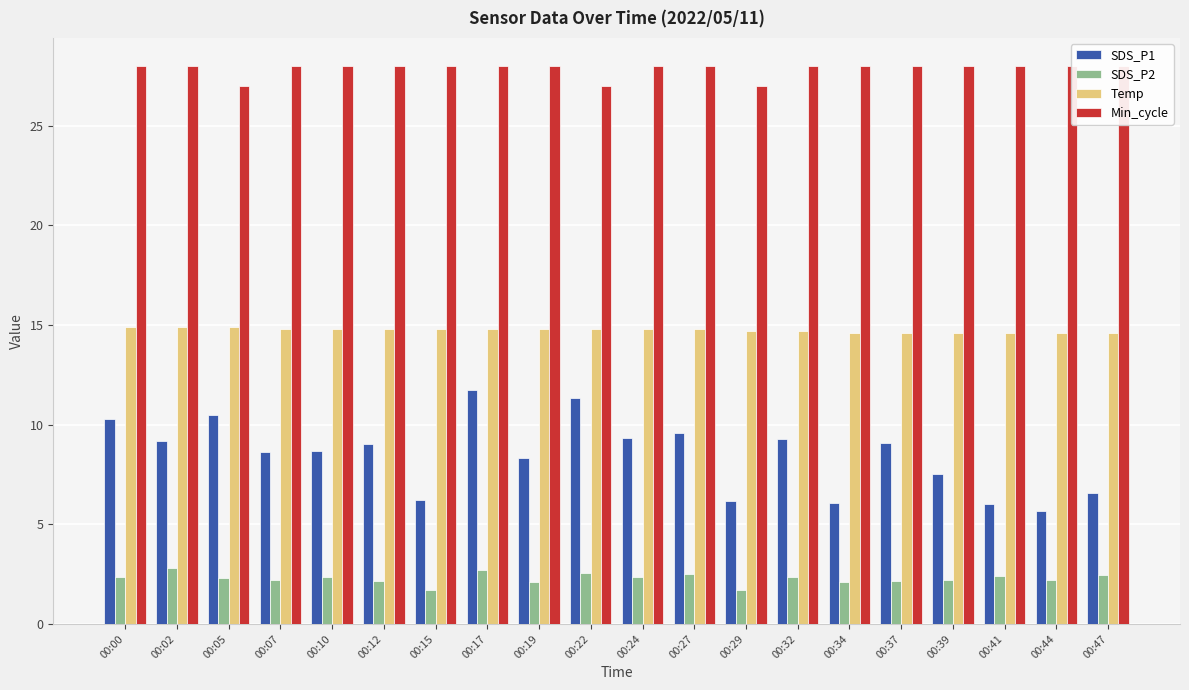

True or false: SDS_P2 has a value of 1.4 at 00:32.

False